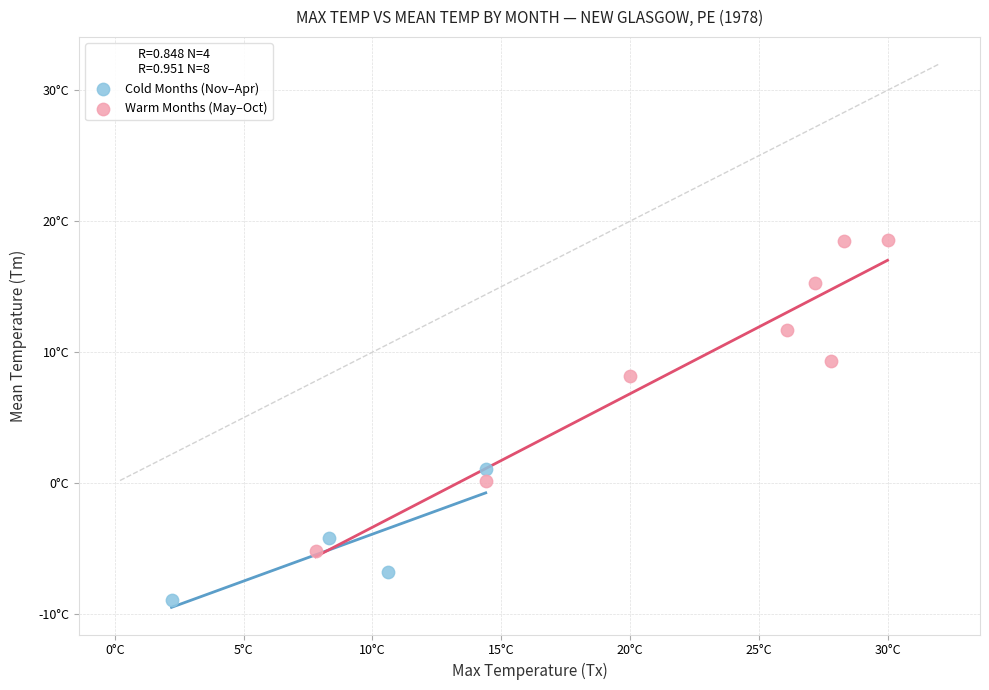

What are all the series names shown in the legend?

Cold Months (Nov–Apr), Warm Months (May–Oct)